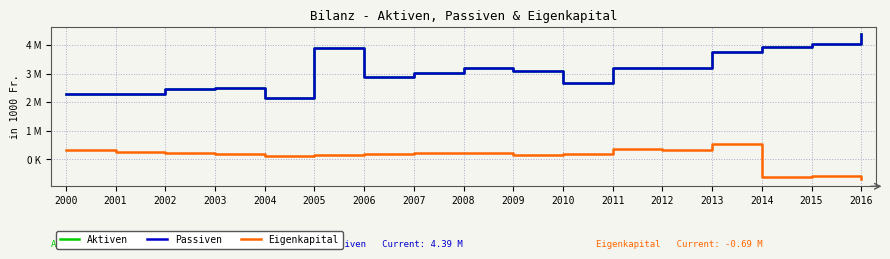

What are all the series names shown in the legend?

Aktiven, Passiven, Eigenkapital